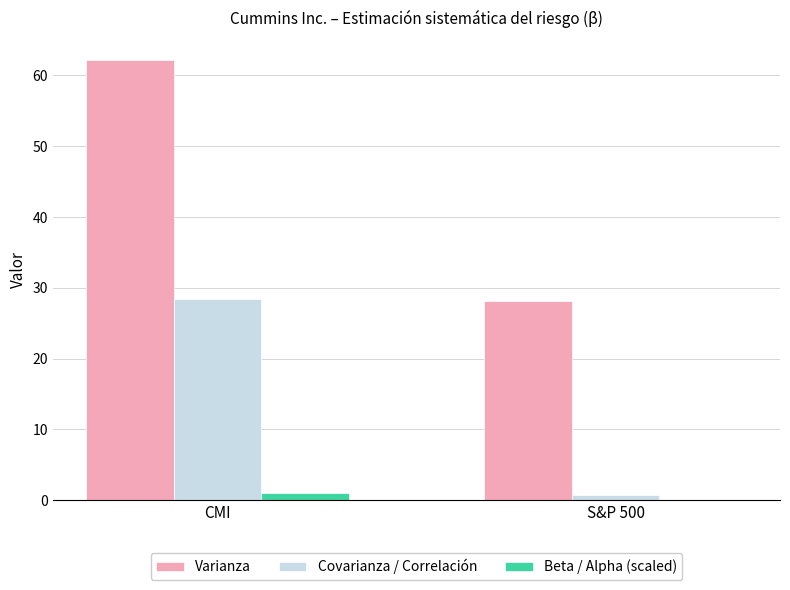

Is the value of Beta / Alpha (scaled) at CMI greater than the value of Varianza at CMI?

No